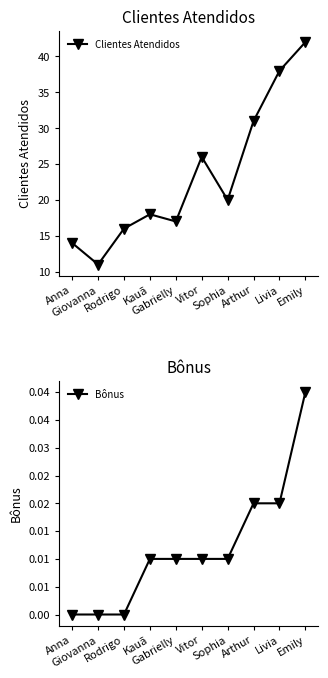

True or false: Bônus and Clientes Atendidos cross at least once.

False